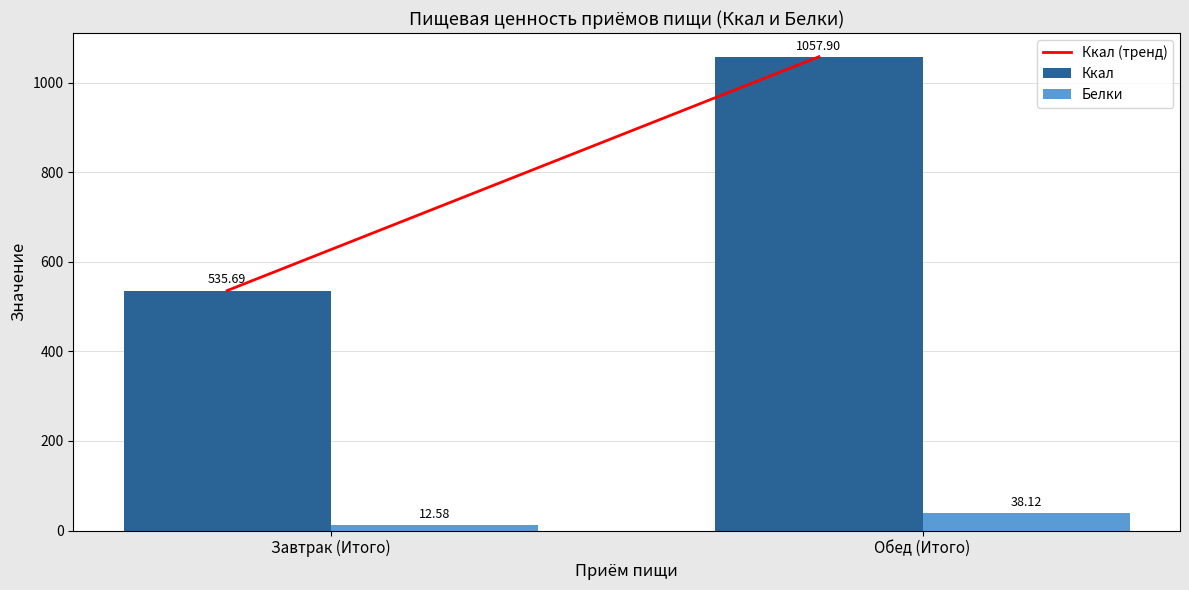

List the labels in order of Белки value, smallest first.

Завтрак (Итого), Обед (Итого)